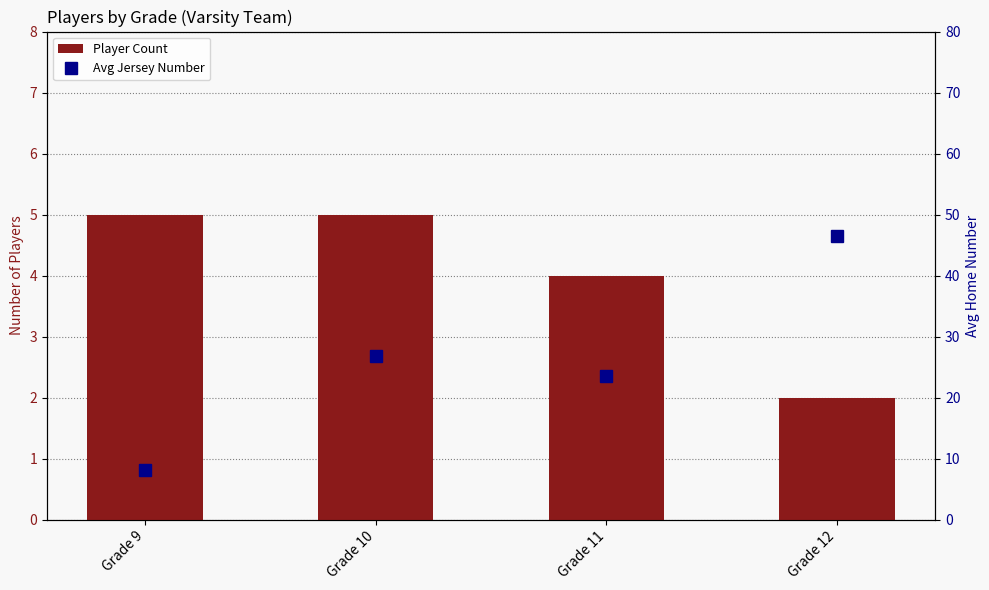

What is the approximate value of Avg Jersey Number at Grade 9?

8.2